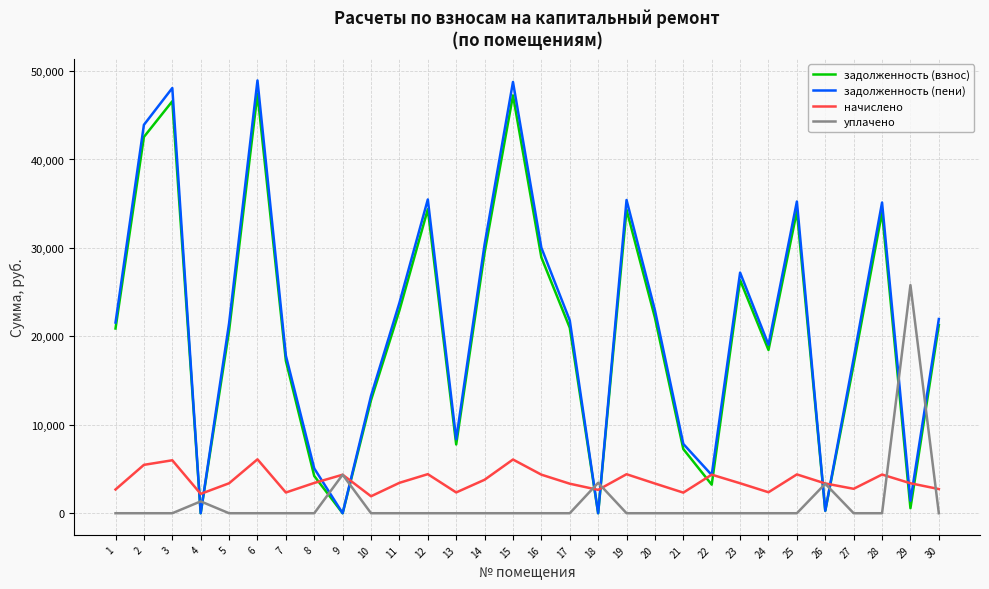

Does the chart have visible grid lines?

Yes